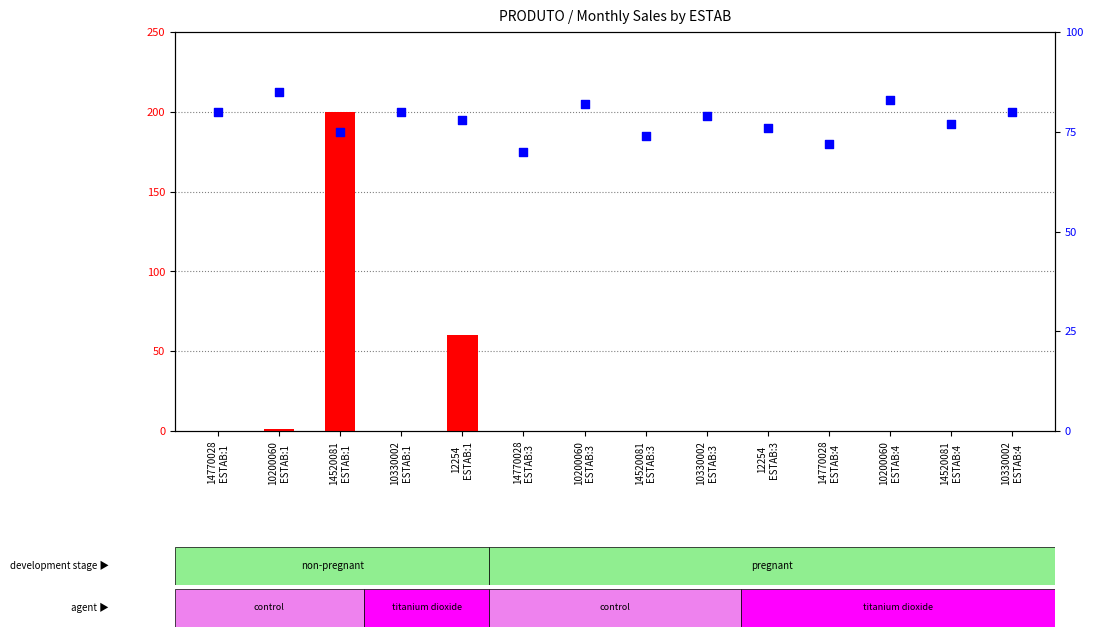

Which series contains the lowest Y value?

count